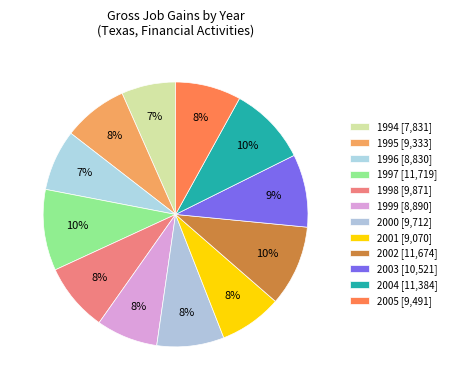

What is the total percentage of 2002 and 1996?

17.3%